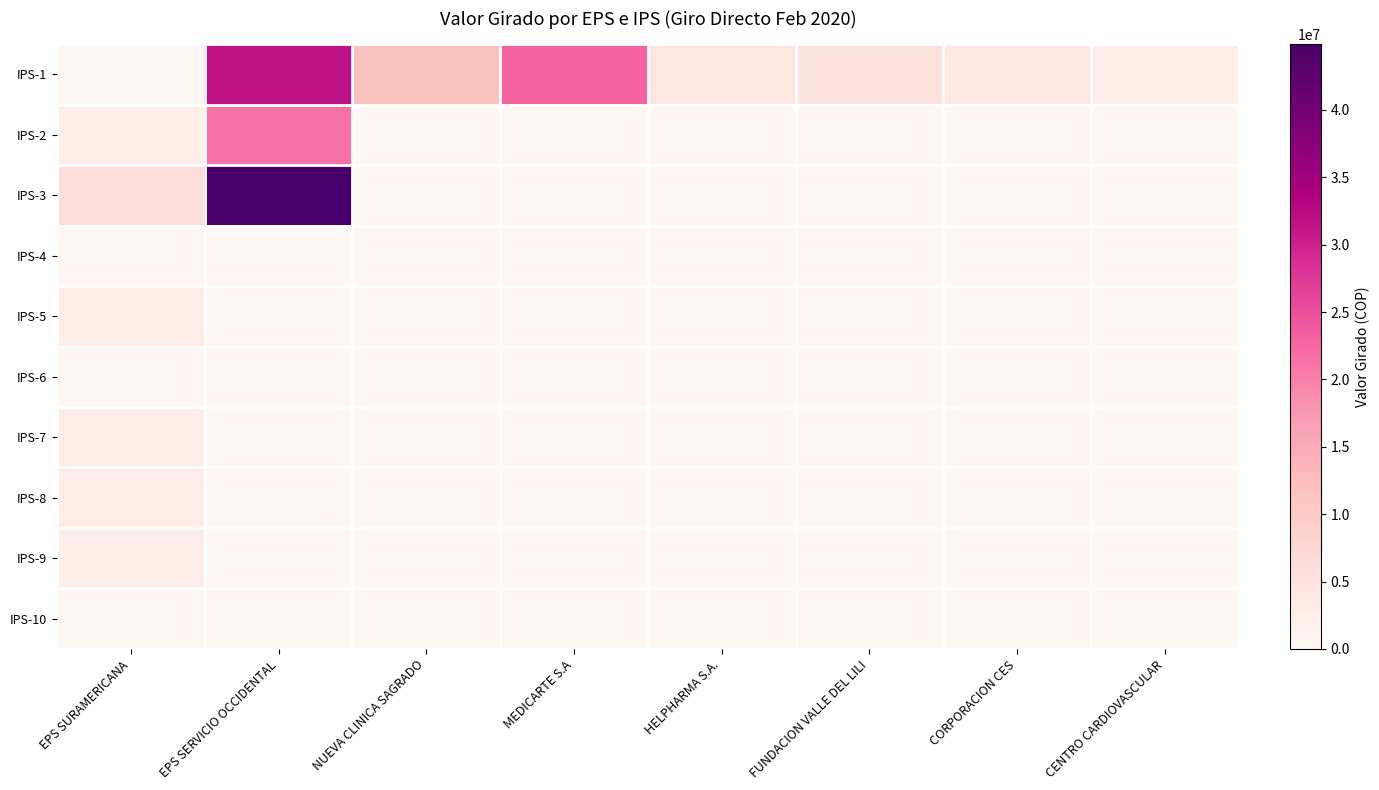

Reading right to left, extract all data points from this chart.

IPS-1: CENTRO CARDIOVASCULAR=2743338.5	CORPORACION CES=3524193.3	FUNDACION VALLE DEL LILI=4764867.9	HELPHARMA S.A.=4315734.9	MEDICARTE S.A=22817711.1	NUEVA CLINICA SAGRADO=11510821.2	EPS SERVICIO OCCIDENTAL=31709776.7	EPS SURAMERICANA=6342.3
IPS-2: CENTRO CARDIOVASCULAR=0.0	CORPORACION CES=0.0	FUNDACION VALLE DEL LILI=0.0	HELPHARMA S.A.=0.0	MEDICARTE S.A=0.0	NUEVA CLINICA SAGRADO=0.0	EPS SERVICIO OCCIDENTAL=21238949.9	EPS SURAMERICANA=2133675.6
IPS-3: CENTRO CARDIOVASCULAR=0.0	CORPORACION CES=0.0	FUNDACION VALLE DEL LILI=0.0	HELPHARMA S.A.=0.0	MEDICARTE S.A=0.0	NUEVA CLINICA SAGRADO=0.0	EPS SERVICIO OCCIDENTAL=44883908.7	EPS SURAMERICANA=5818890.4
IPS-4: CENTRO CARDIOVASCULAR=0.0	CORPORACION CES=0.0	FUNDACION VALLE DEL LILI=0.0	HELPHARMA S.A.=0.0	MEDICARTE S.A=0.0	NUEVA CLINICA SAGRADO=0.0	EPS SERVICIO OCCIDENTAL=0.0	EPS SURAMERICANA=61302.6
IPS-5: CENTRO CARDIOVASCULAR=0.0	CORPORACION CES=0.0	FUNDACION VALLE DEL LILI=0.0	HELPHARMA S.A.=0.0	MEDICARTE S.A=0.0	NUEVA CLINICA SAGRADO=0.0	EPS SERVICIO OCCIDENTAL=0.0	EPS SURAMERICANA=2735075.0
IPS-6: CENTRO CARDIOVASCULAR=0.0	CORPORACION CES=0.0	FUNDACION VALLE DEL LILI=0.0	HELPHARMA S.A.=0.0	MEDICARTE S.A=0.0	NUEVA CLINICA SAGRADO=0.0	EPS SERVICIO OCCIDENTAL=0.0	EPS SURAMERICANA=240650.3
IPS-7: CENTRO CARDIOVASCULAR=0.0	CORPORACION CES=0.0	FUNDACION VALLE DEL LILI=0.0	HELPHARMA S.A.=0.0	MEDICARTE S.A=0.0	NUEVA CLINICA SAGRADO=0.0	EPS SERVICIO OCCIDENTAL=0.0	EPS SURAMERICANA=2743338.5
IPS-8: CENTRO CARDIOVASCULAR=0.0	CORPORACION CES=0.0	FUNDACION VALLE DEL LILI=0.0	HELPHARMA S.A.=0.0	MEDICARTE S.A=0.0	NUEVA CLINICA SAGRADO=0.0	EPS SERVICIO OCCIDENTAL=0.0	EPS SURAMERICANA=2508040.2
IPS-9: CENTRO CARDIOVASCULAR=0.0	CORPORACION CES=0.0	FUNDACION VALLE DEL LILI=0.0	HELPHARMA S.A.=0.0	MEDICARTE S.A=0.0	NUEVA CLINICA SAGRADO=0.0	EPS SERVICIO OCCIDENTAL=0.0	EPS SURAMERICANA=2129500.5
IPS-10: CENTRO CARDIOVASCULAR=0.0	CORPORACION CES=0.0	FUNDACION VALLE DEL LILI=0.0	HELPHARMA S.A.=0.0	MEDICARTE S.A=0.0	NUEVA CLINICA SAGRADO=0.0	EPS SERVICIO OCCIDENTAL=0.0	EPS SURAMERICANA=165846.5